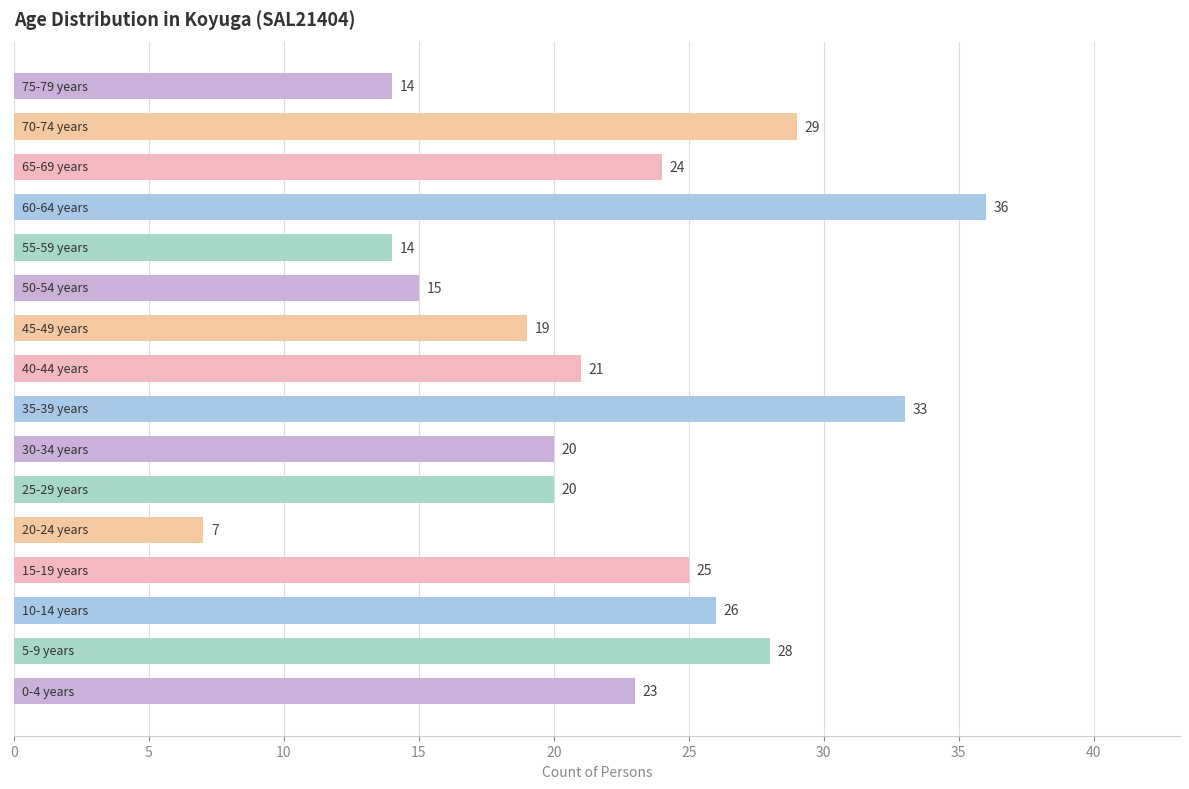

What is the minimum value shown in the chart?

7